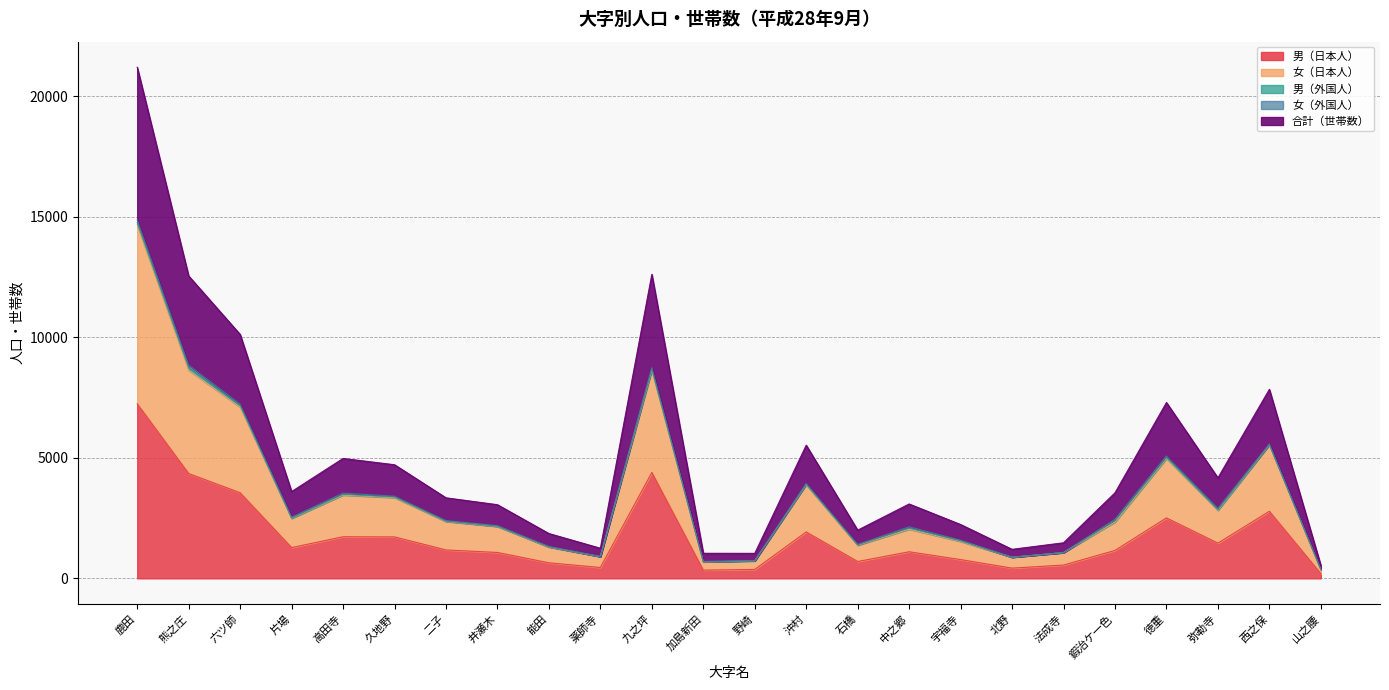

Which series has the largest total across all categories?

合計（世帯数）